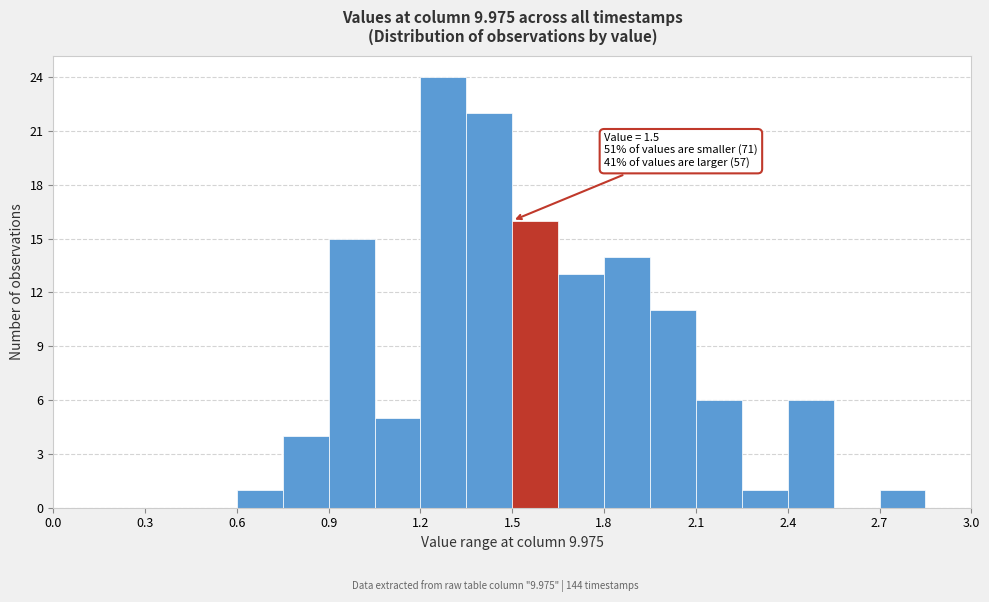

Read against the x-axis, roughly where is the centre of the tallest bar?

1.30